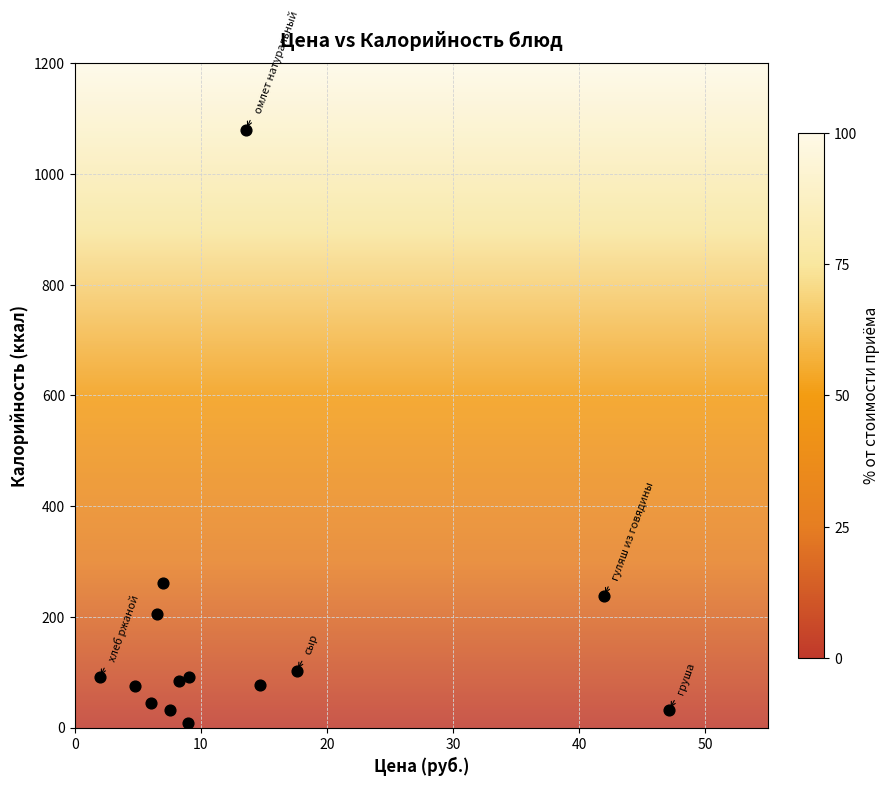

What Y value in the scatter plot is closest to 544?

262.0